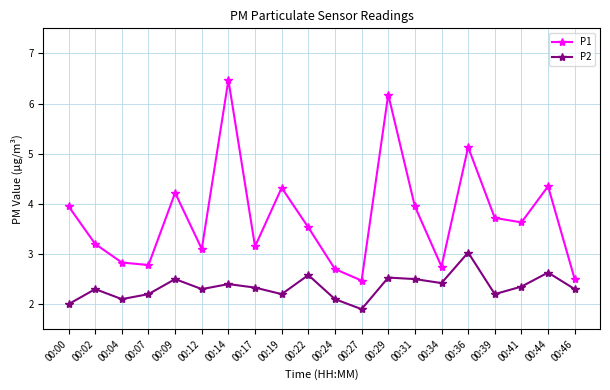

Which series has the largest range (max minus min)?

P1